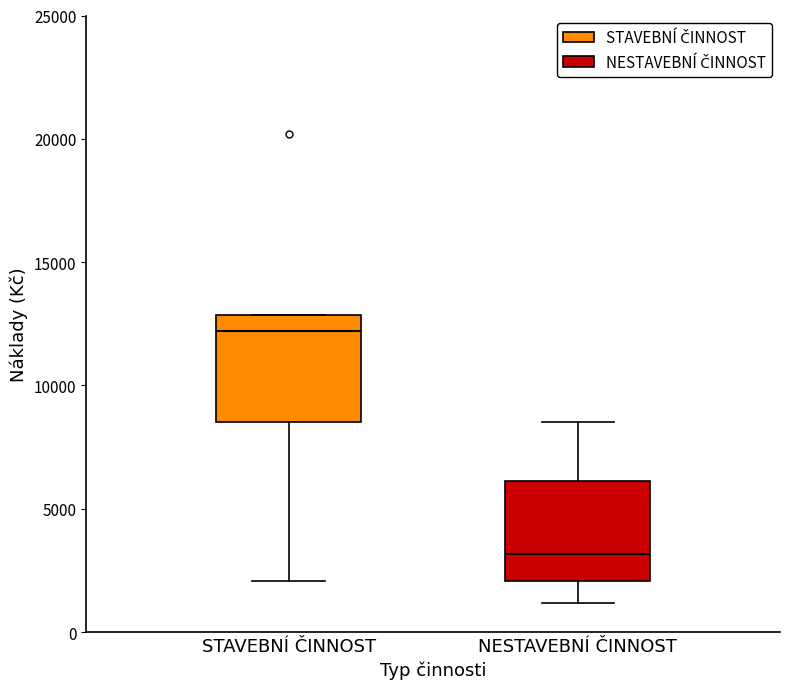

Reading left to right, transcribe this box plot: for each box, give where its median line is, the range the box spans, and where its two whiskers end, as read against the y-axis. The values are not printed on the chart, so give them approximately, as read against the axis.

STAVEBNÍ ČINNOST: median 12000, box 8500 to 13000, whiskers 2000 to 13000
NESTAVEBNÍ ČINNOST: median 3000, box 2000 to 6000, whiskers 1000 to 8500